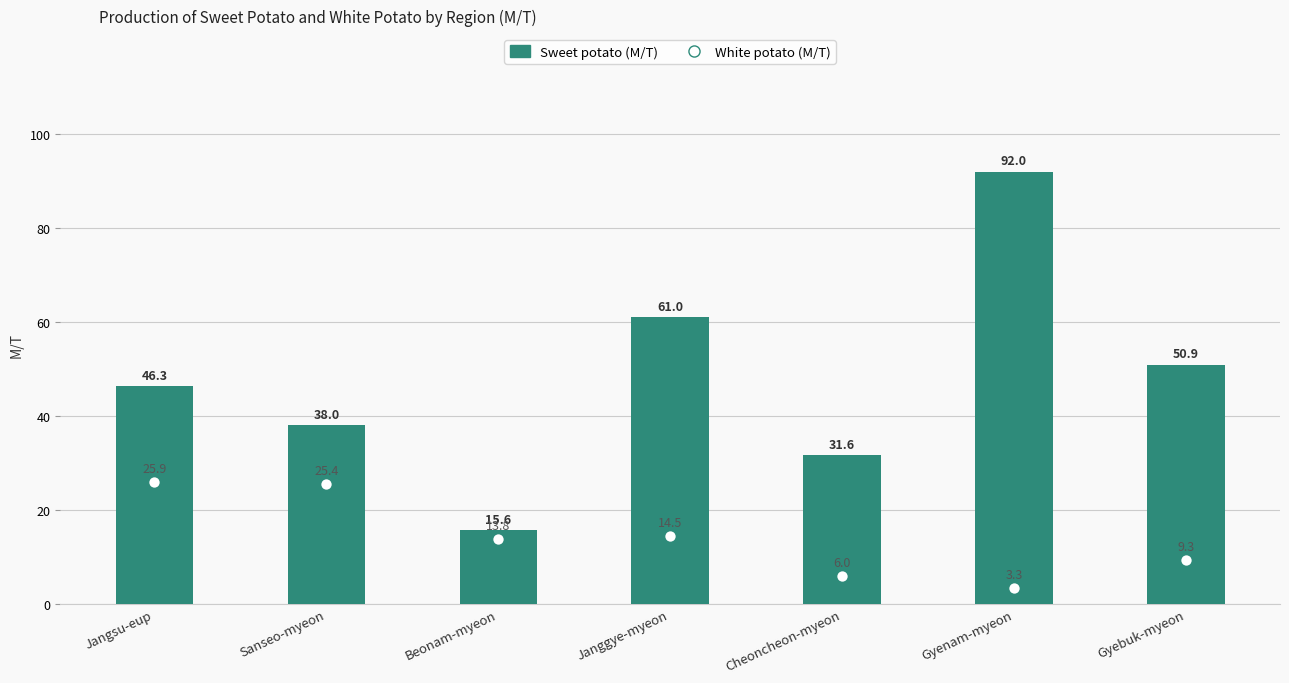

Which series contains the lowest Y value?

White potato (M/T)